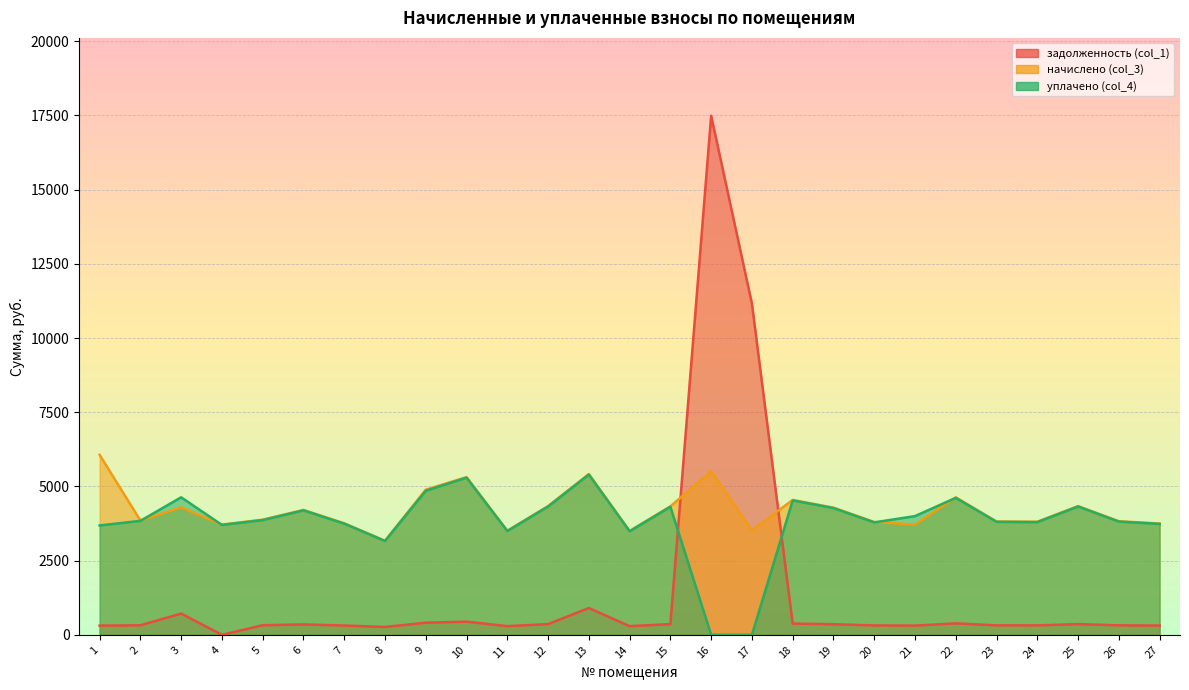

At which category is the sum across all series the highest?

16